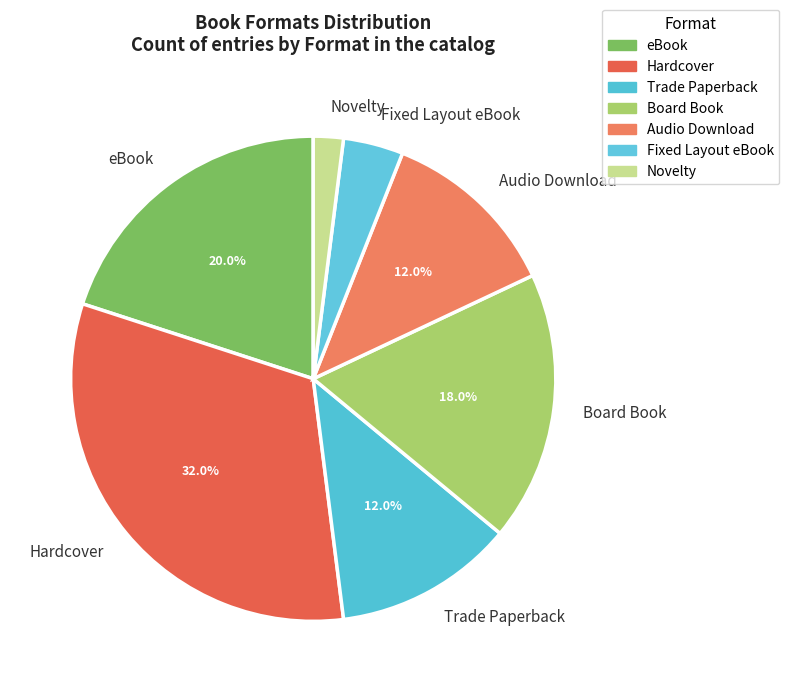

Is it true that Novelty is 10% of the pie?

False